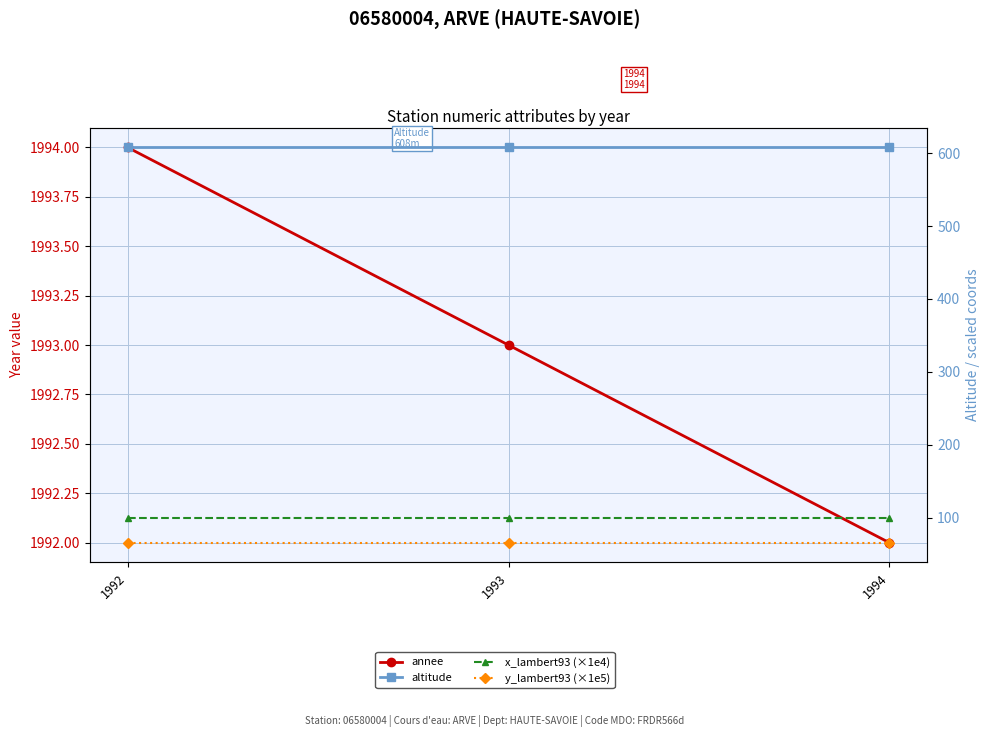

Where is x_lambert93 (×1e4) nearest to the value 98?

1992